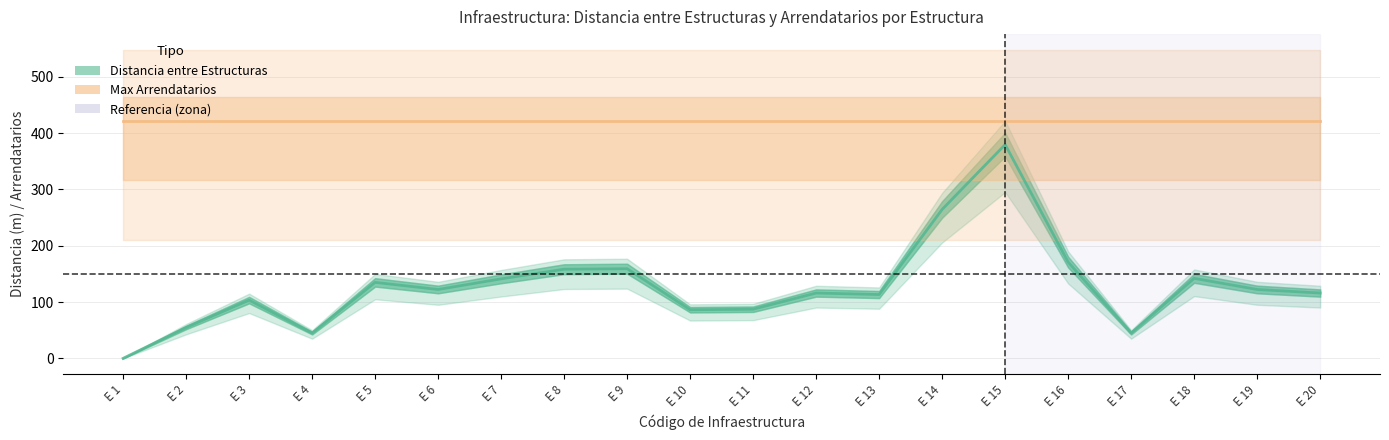

How many series are shown in this chart?

2